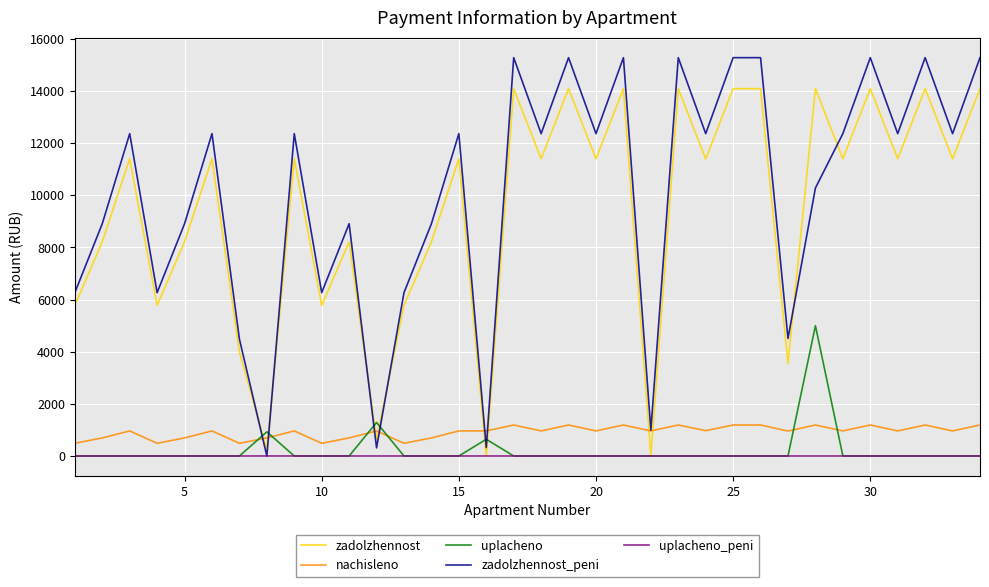

Which series has the largest total across all categories?

zadolzhennost_peni